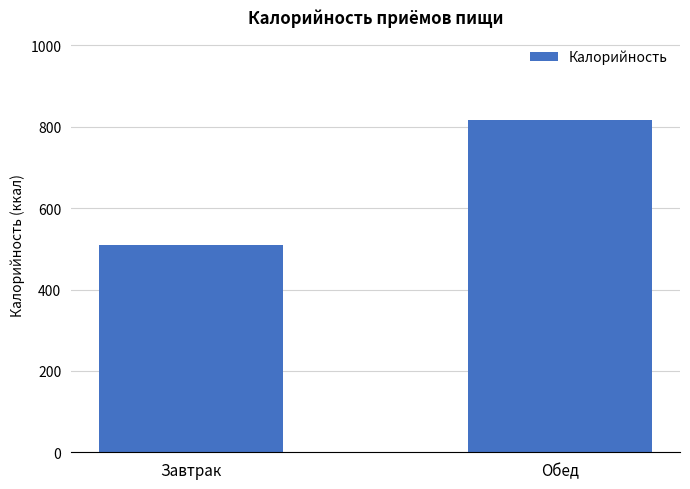

Between Обед and Завтрак, which is larger?

Обед